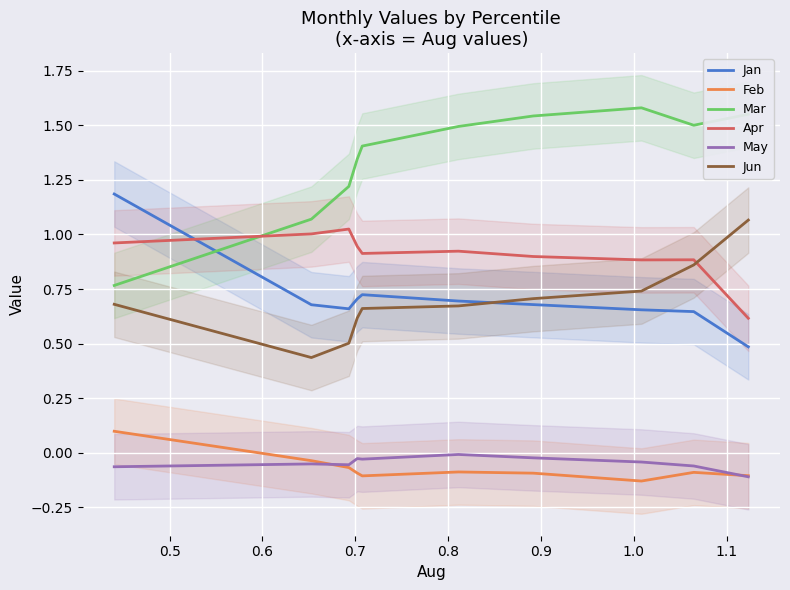

What is the minimum value for Jan?

0.5